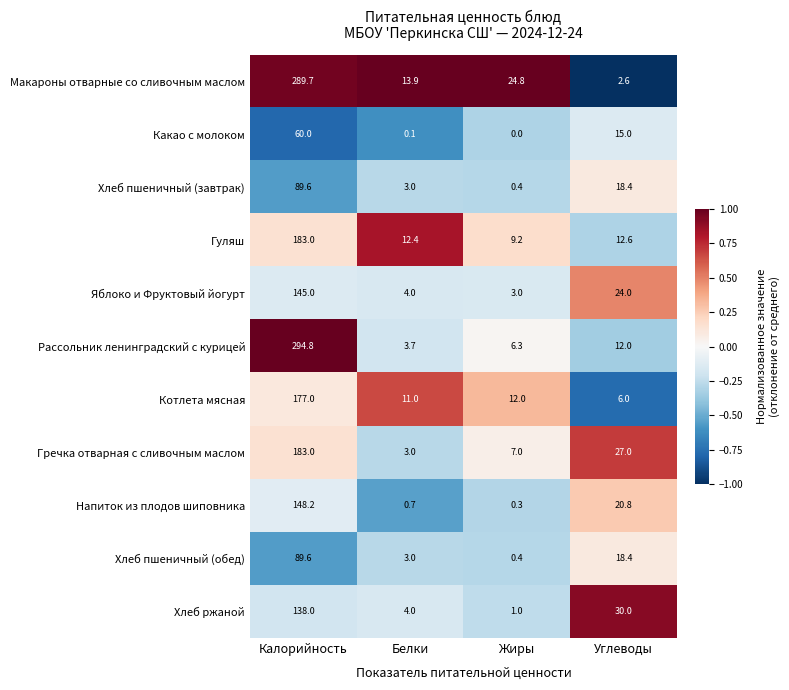

Where is Хлеб пшеничный (завтрак) nearest to the value 45?

Углеводы